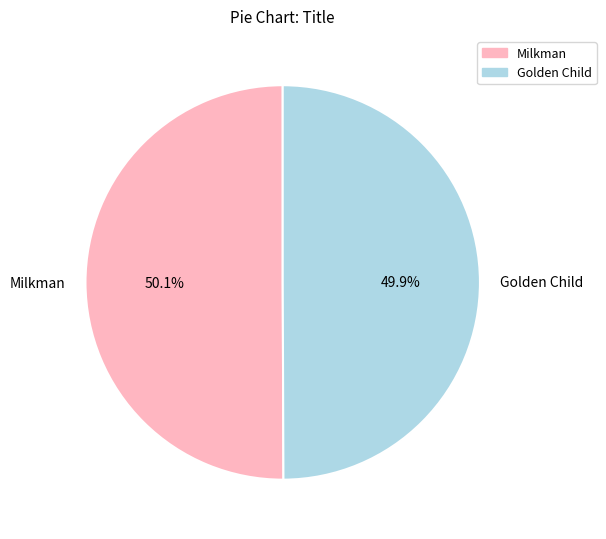

Approximately how many times larger is the value at Milkman compared to Golden Child?

1.0